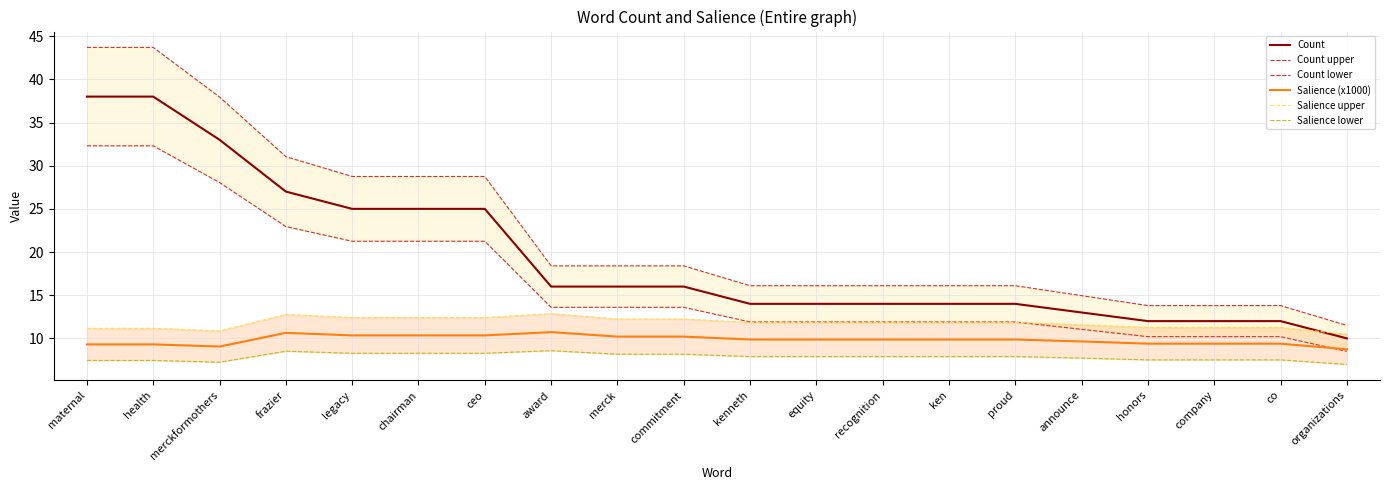

At which category does the chart reach its peak across all series?

maternal